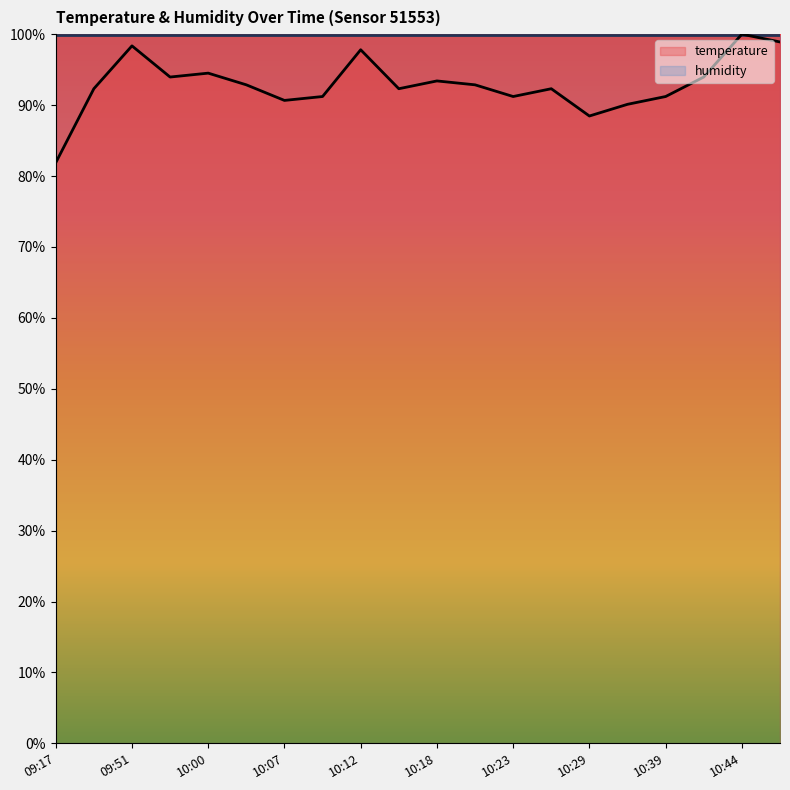

What is the sum of all values?

1858.2